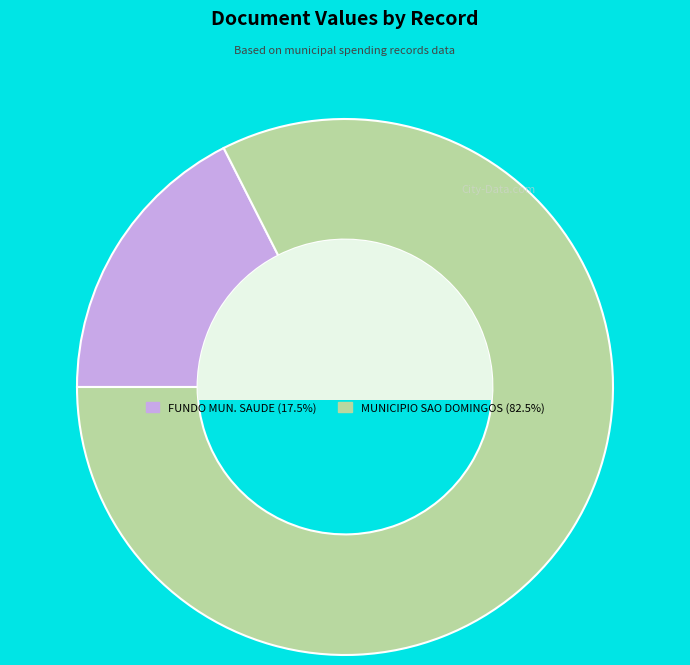

How many slices are in this pie chart?

2